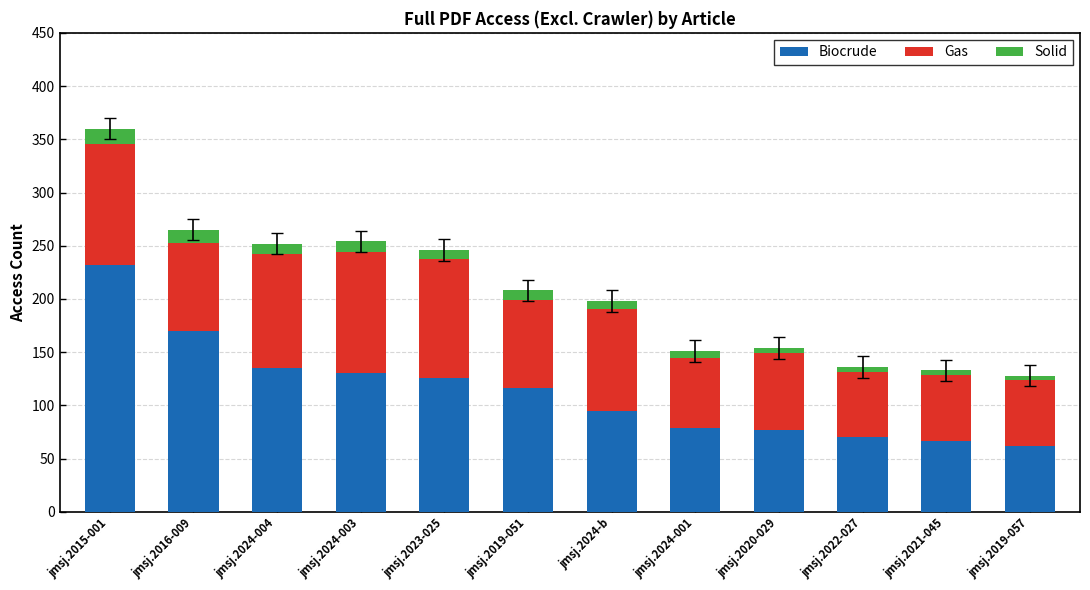

At which label is Biocrude closest to 147?

jmsj.2024-004